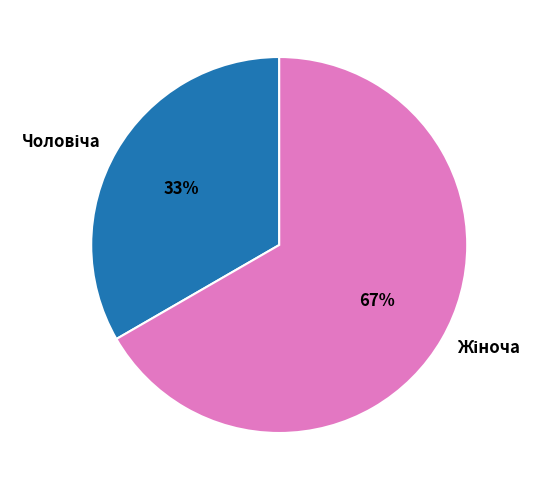

Is there a majority slice in this chart?

Yes